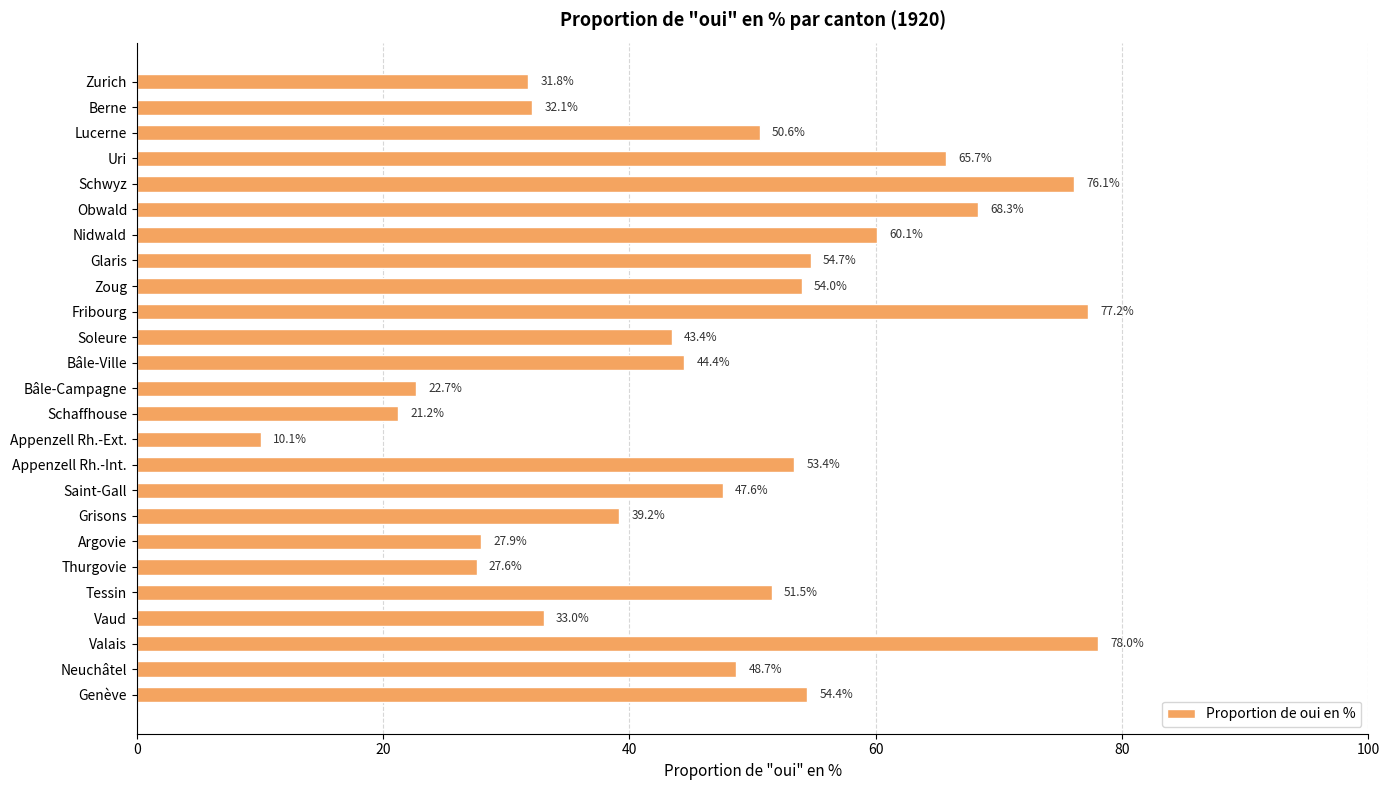

Rank the categories by value from lowest to highest.

Appenzell Rh.-Ext., Schaffhouse, Bâle-Campagne, Thurgovie, Argovie, Zurich, Berne, Vaud, Grisons, Soleure, Bâle-Ville, Saint-Gall, Neuchâtel, Lucerne, Tessin, Appenzell Rh.-Int., Zoug, Genève, Glaris, Nidwald, Uri, Obwald, Schwyz, Fribourg, Valais